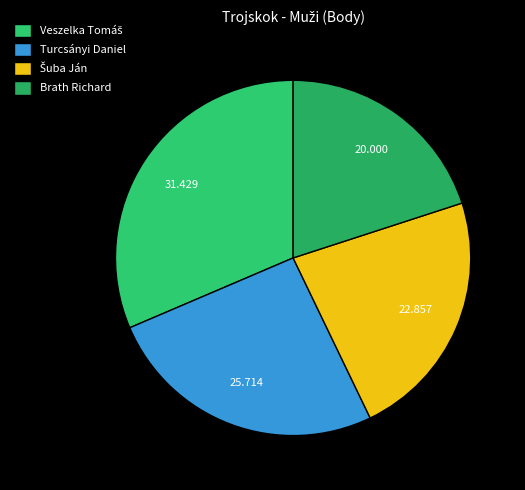

Which slice is the largest?

Veszelka Tomáš